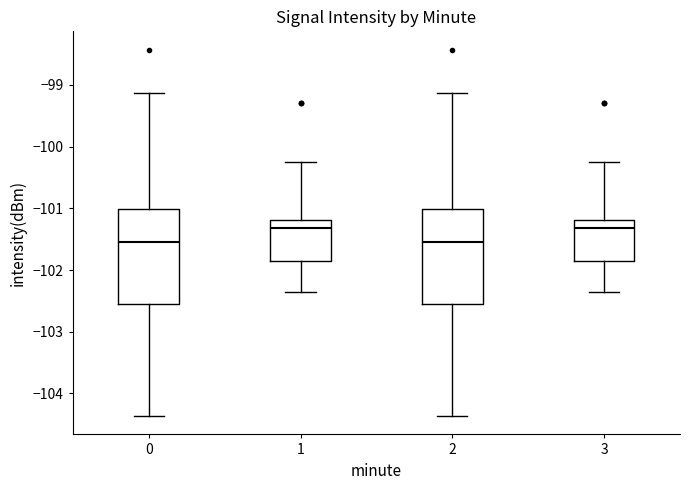

Reading left to right, transcribe this box plot: for each box, give where its median line is, the range the box spans, and where its two whiskers end, as read against the y-axis. The values are not printed on the chart, so give them approximately, as read against the axis.

0: median -101.6, box -102.6 to -101.0, whiskers -104.4 to -99.1
1: median -101.3, box -101.9 to -101.2, whiskers -102.4 to -100.3
2: median -101.6, box -102.6 to -101.0, whiskers -104.4 to -99.1
3: median -101.3, box -101.9 to -101.2, whiskers -102.4 to -100.3